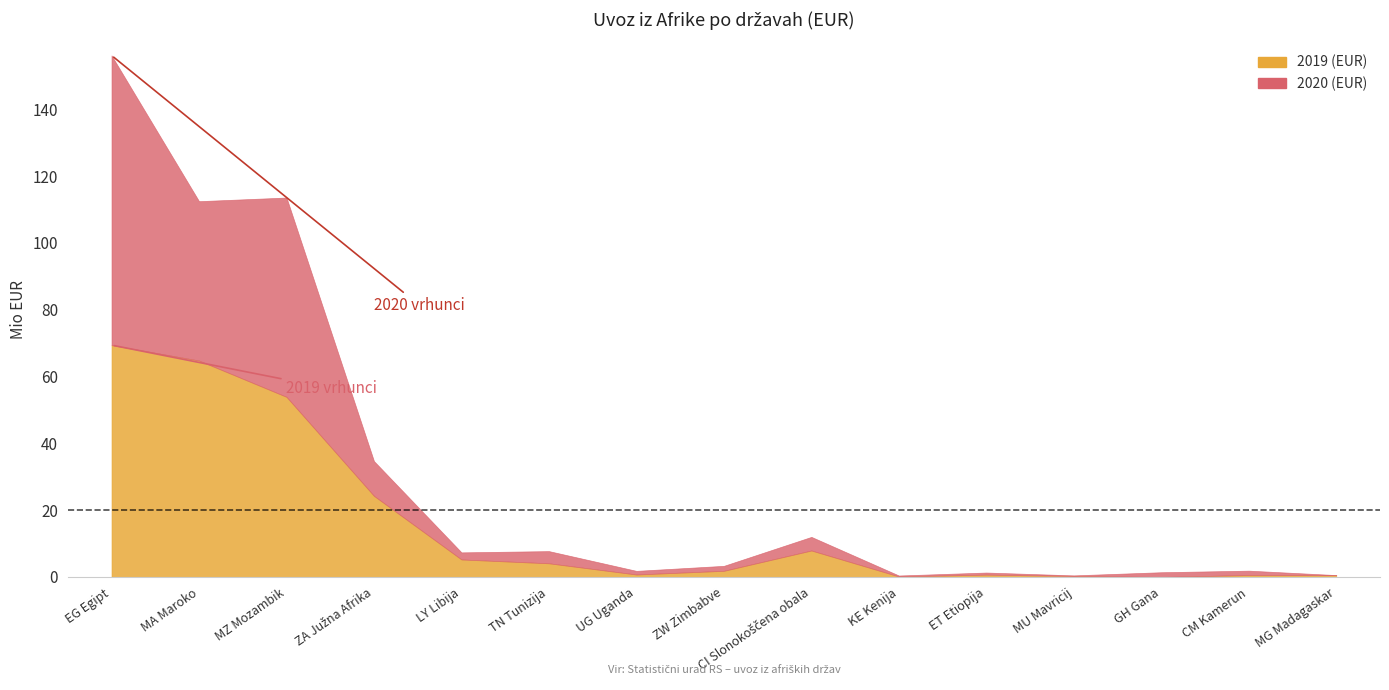

What is the value of the 2019 (EUR) point at the 15th from the left?

517992